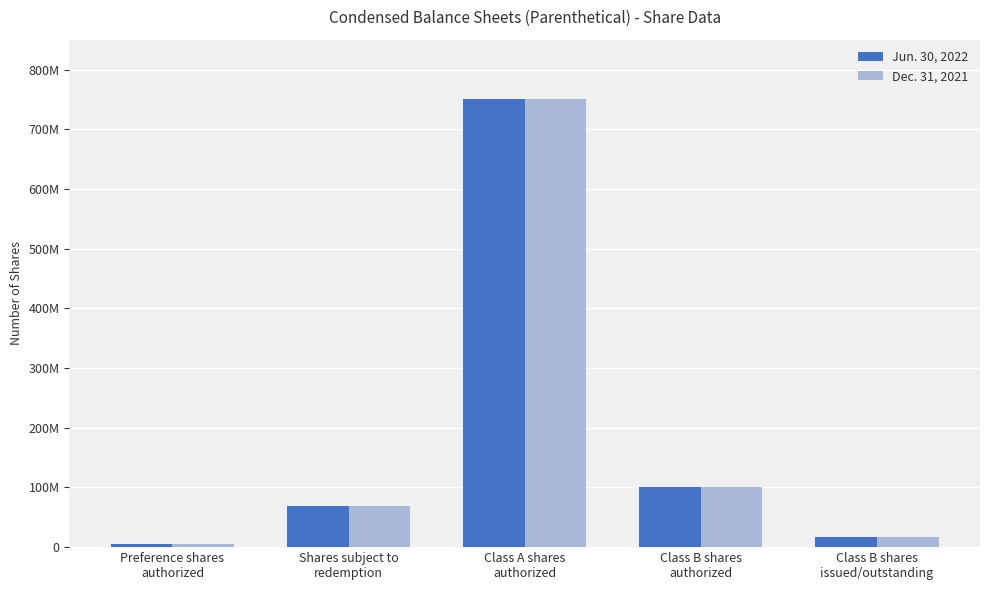

Reading left to right, extract all data points from this chart.

Jun. 30, 2022: Preference shares
authorized=5000000	Shares subject to
redemption=69000000	Class A shares
authorized=750000000	Class B shares
authorized=100000000	Class B shares
issued/outstanding=17250000
Dec. 31, 2021: Preference shares
authorized=5000000	Shares subject to
redemption=69000000	Class A shares
authorized=750000000	Class B shares
authorized=100000000	Class B shares
issued/outstanding=17250000